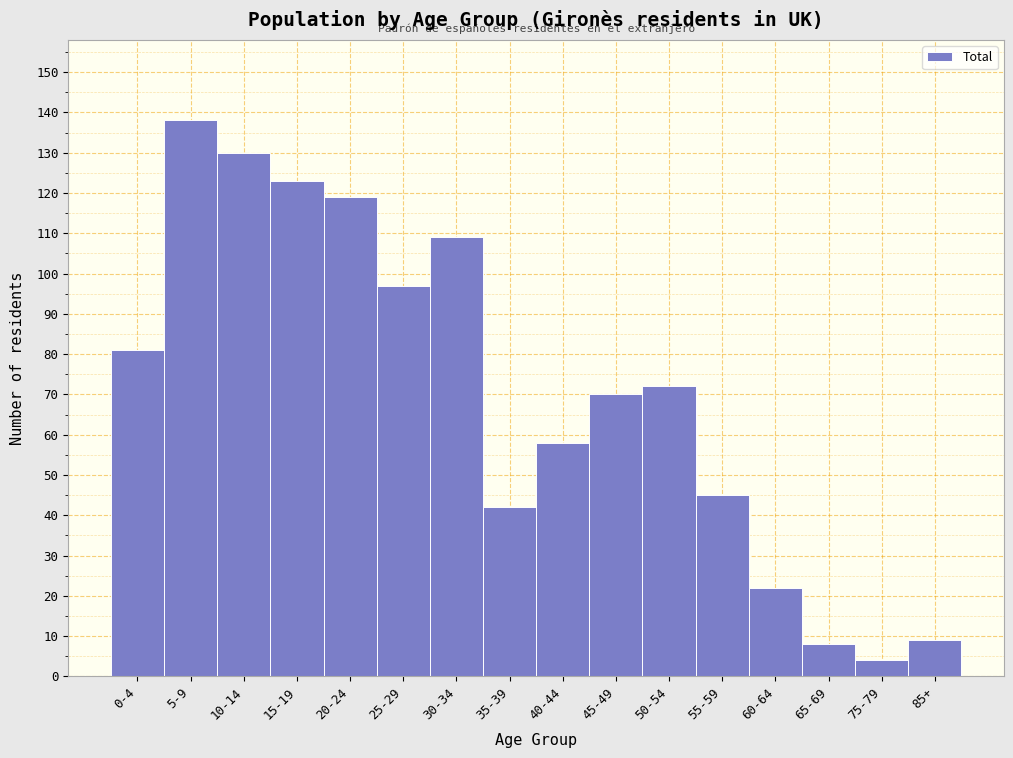

Reading left to right, transcribe all the data shown in this chart.

81	138	130	123	119	97	109	42	58	70	72	45	22	8	4	9